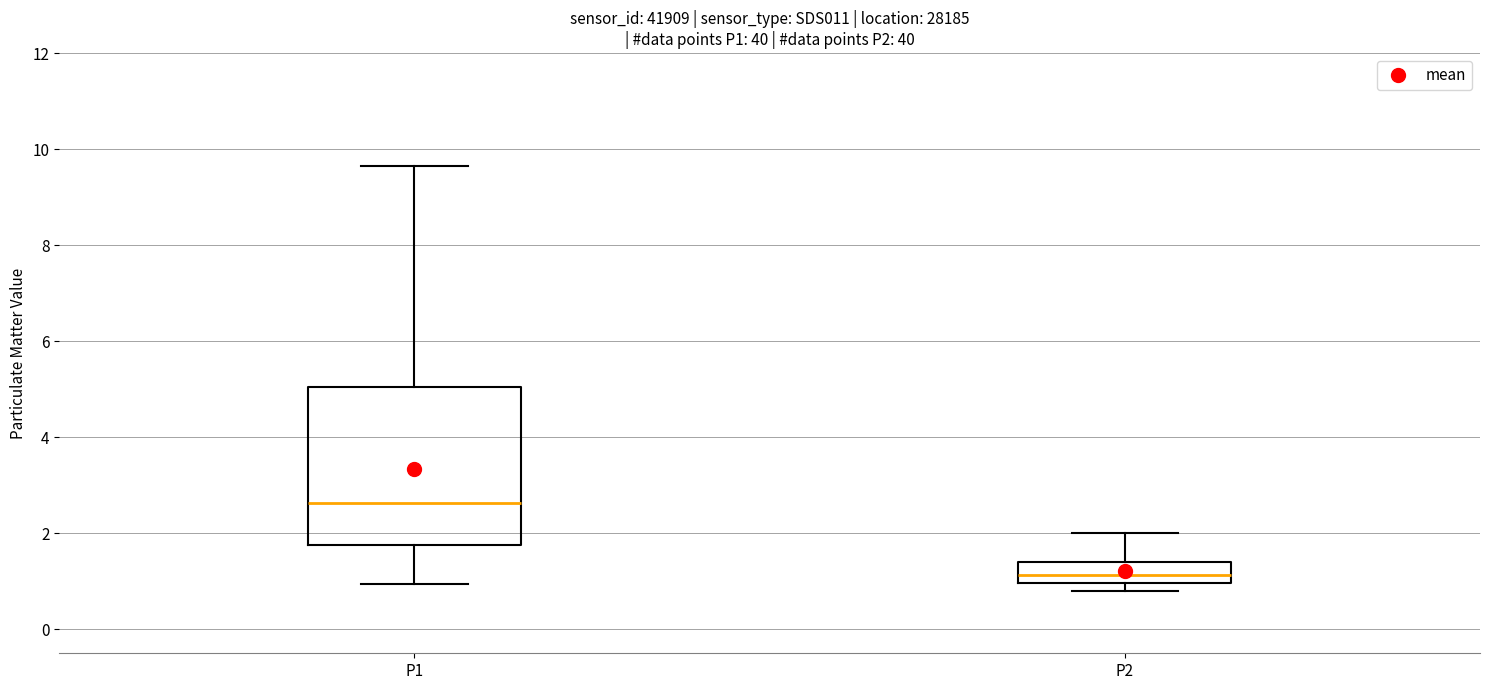

Where is the upper edge of the box for P2 on the y-axis? The values are not printed on the chart, so give them approximately, as read against the axis.

1.4